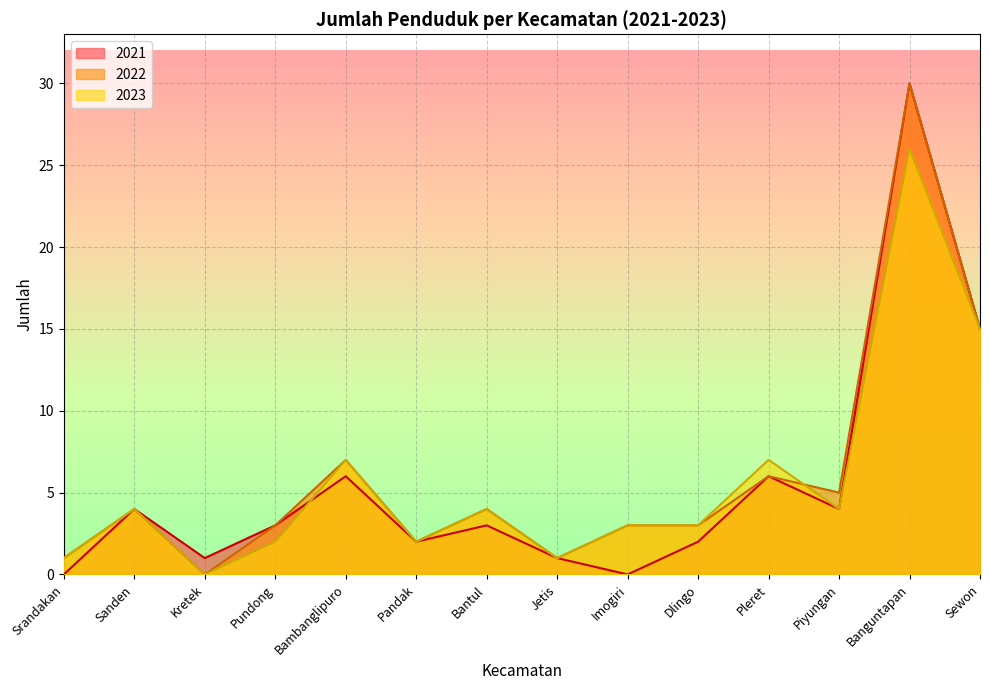

How many lines are shown in the chart?

3